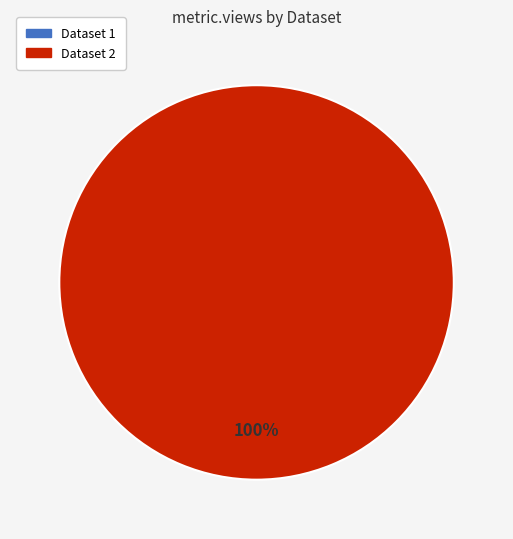

Is the sum of 649a6cf2078190f89ce7715c and 5ae9e15ec8d8c9146c44ccf0 greater than half?

Yes